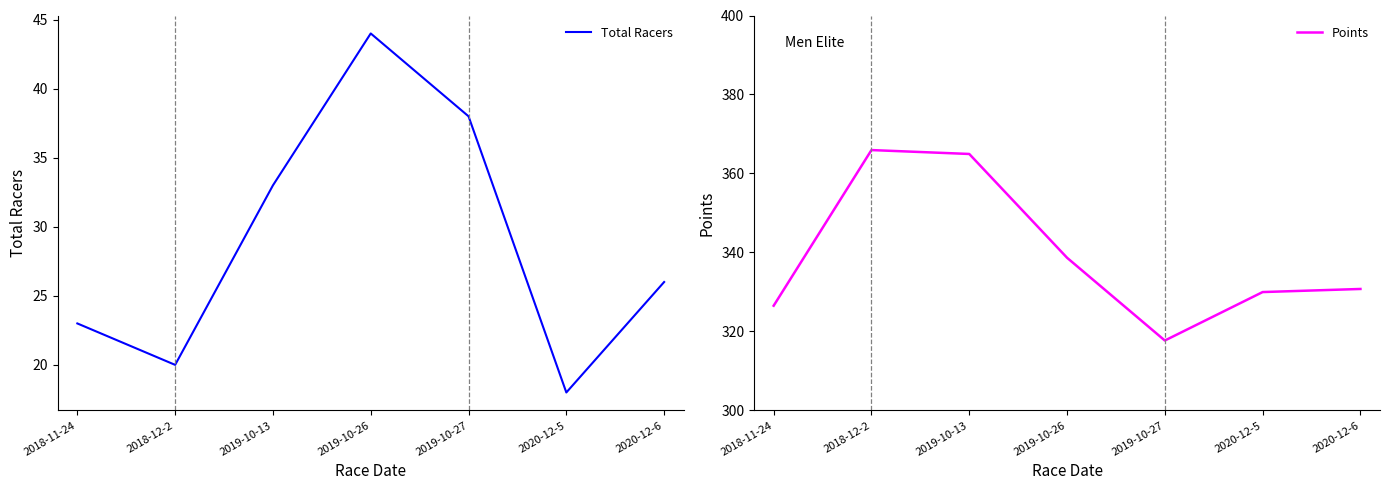

What is the label of the 6th point from the left?

2020-12-5